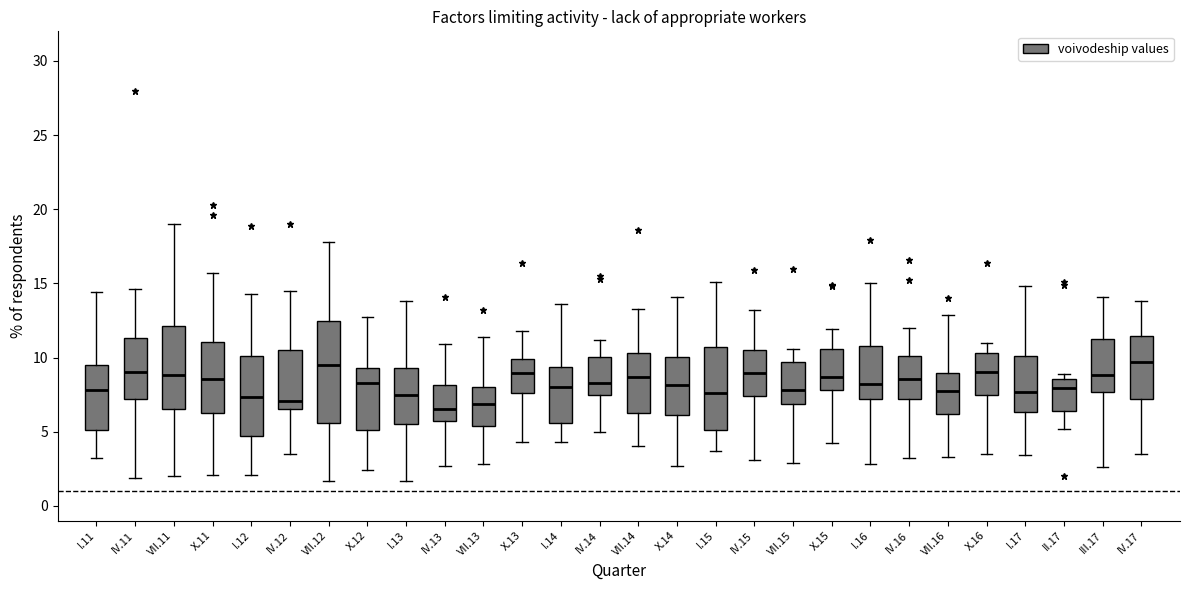

Reading left to right, read every box against the y-axis: the position of its median line, the range the box covers, and the ends of its whiskers. The values are not printed on the chart, so give them approximately, as read against the axis.

I.11: median 8.0, box 5.0 to 9.5, whiskers 3.0 to 14.5
IV.11: median 9.0, box 7.0 to 11.5, whiskers 2.0 to 14.5
VII.11: median 9.0, box 6.5 to 12.0, whiskers 2.0 to 19.0
X.11: median 8.5, box 6.5 to 11.0, whiskers 2.0 to 15.5
I.12: median 7.5, box 4.5 to 10.0, whiskers 2.0 to 14.5
IV.12: median 7.0, box 6.5 to 10.5, whiskers 3.5 to 14.5
VII.12: median 9.5, box 5.5 to 12.5, whiskers 1.5 to 18.0
X.12: median 8.5, box 5.0 to 9.5, whiskers 2.5 to 12.5
I.13: median 7.5, box 5.5 to 9.5, whiskers 1.5 to 14.0
IV.13: median 6.5, box 6.0 to 8.0, whiskers 2.5 to 11.0
VII.13: median 7.0, box 5.5 to 8.0, whiskers 3.0 to 11.5
X.13: median 9.0, box 7.5 to 10.0, whiskers 4.5 to 12.0
I.14: median 8.0, box 5.5 to 9.5, whiskers 4.5 to 13.5
IV.14: median 8.5, box 7.5 to 10.0, whiskers 5.0 to 11.0
VII.14: median 8.5, box 6.5 to 10.5, whiskers 4.0 to 13.5
X.14: median 8.0, box 6.0 to 10.0, whiskers 2.5 to 14.0
I.15: median 7.5, box 5.0 to 10.5, whiskers 3.5 to 15.0
IV.15: median 9.0, box 7.5 to 10.5, whiskers 3.0 to 13.0
VII.15: median 8.0, box 7.0 to 9.5, whiskers 3.0 to 10.5
X.15: median 8.5, box 8.0 to 10.5, whiskers 4.0 to 12.0
I.16: median 8.0, box 7.0 to 11.0, whiskers 3.0 to 15.0
IV.16: median 8.5, box 7.0 to 10.0, whiskers 3.0 to 12.0
VII.16: median 8.0, box 6.0 to 9.0, whiskers 3.5 to 13.0
X.16: median 9.0, box 7.5 to 10.5, whiskers 3.5 to 11.0
I.17: median 7.5, box 6.5 to 10.0, whiskers 3.5 to 15.0
II.17: median 8.0, box 6.5 to 8.5, whiskers 5.0 to 9.0
III.17: median 9.0, box 7.5 to 11.0, whiskers 2.5 to 14.0
IV.17: median 9.5, box 7.0 to 11.5, whiskers 3.5 to 14.0